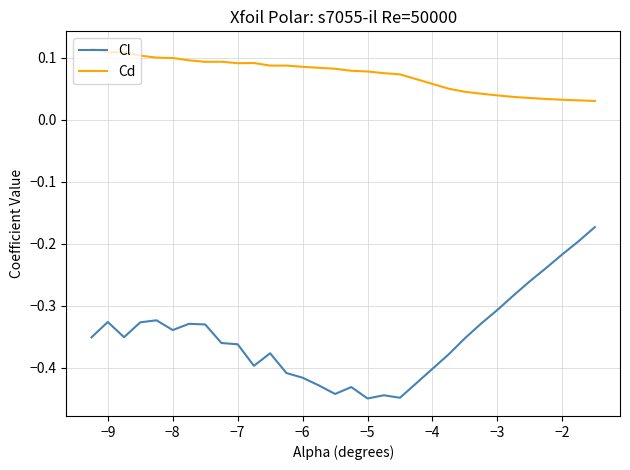

Which series has the largest total across all categories?

Cd